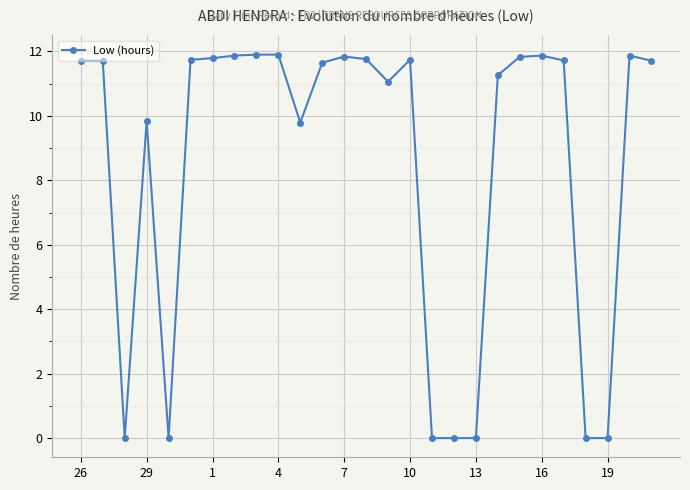

What is the sum of all values?

230.6